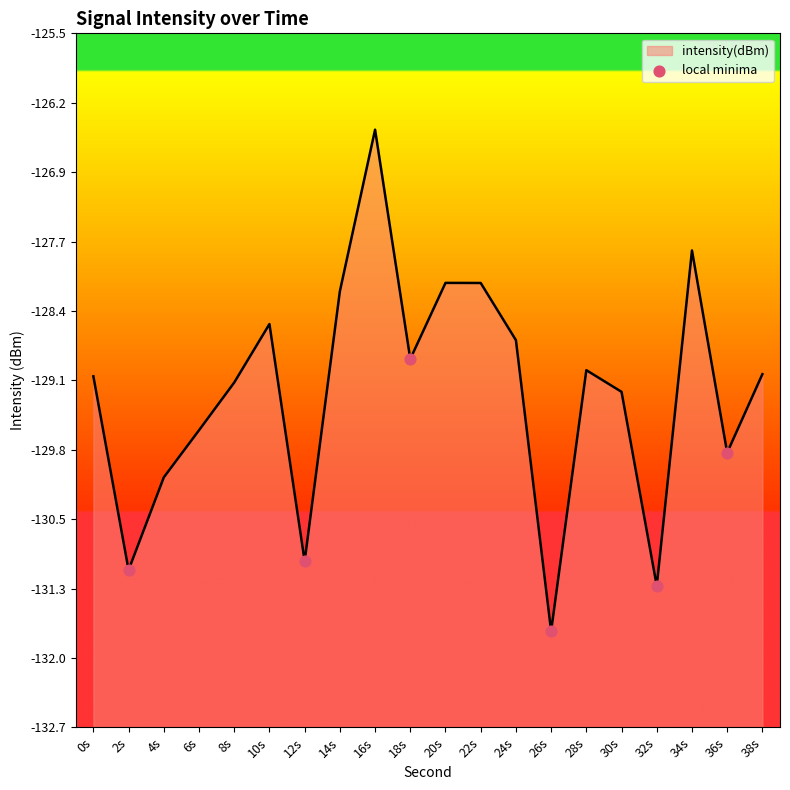

What is the change in value from 26s to 32s?

+0.5